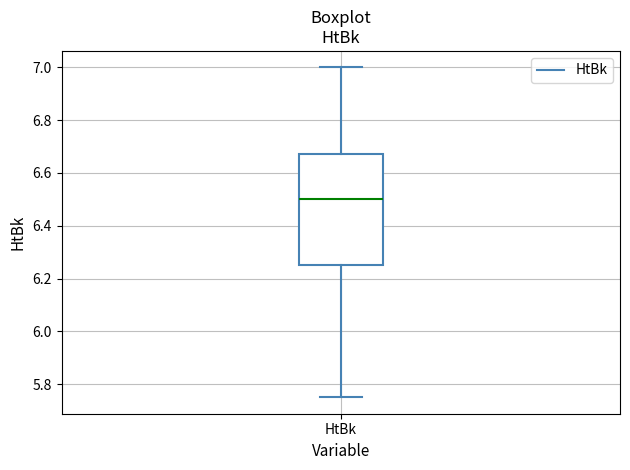

Read this box plot against the y-axis: the position of the median line, the range covered by the box, and the ends of both whiskers. The values are not printed on the chart, so give them approximately, as read against the axis.

median 6.50, box 6.26 to 6.68, whiskers 5.76 to 7.00